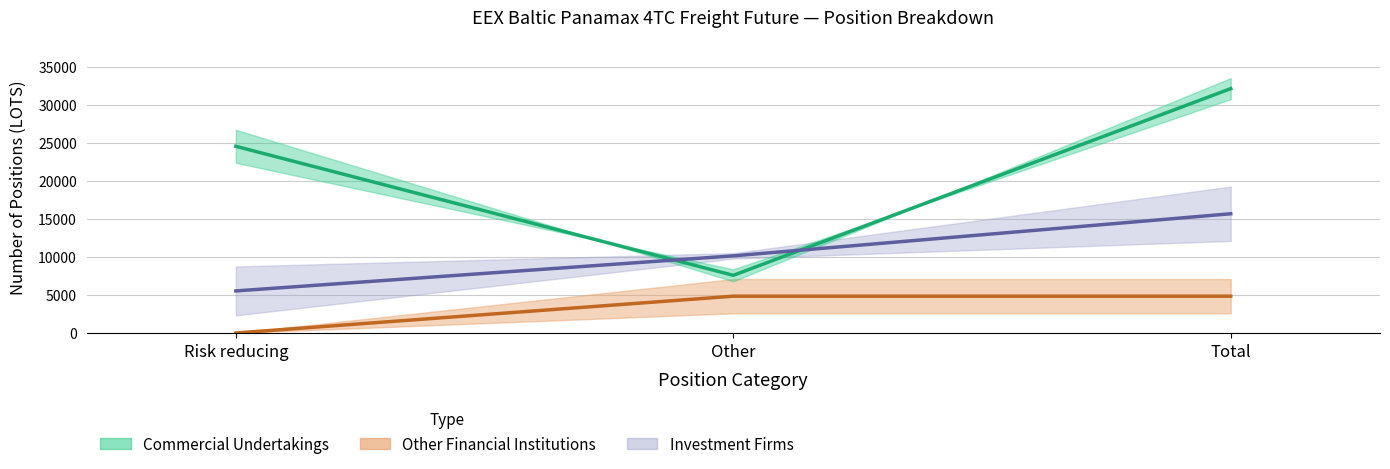

At which label does Investment Firms (mid) first exceed 10136?

Other